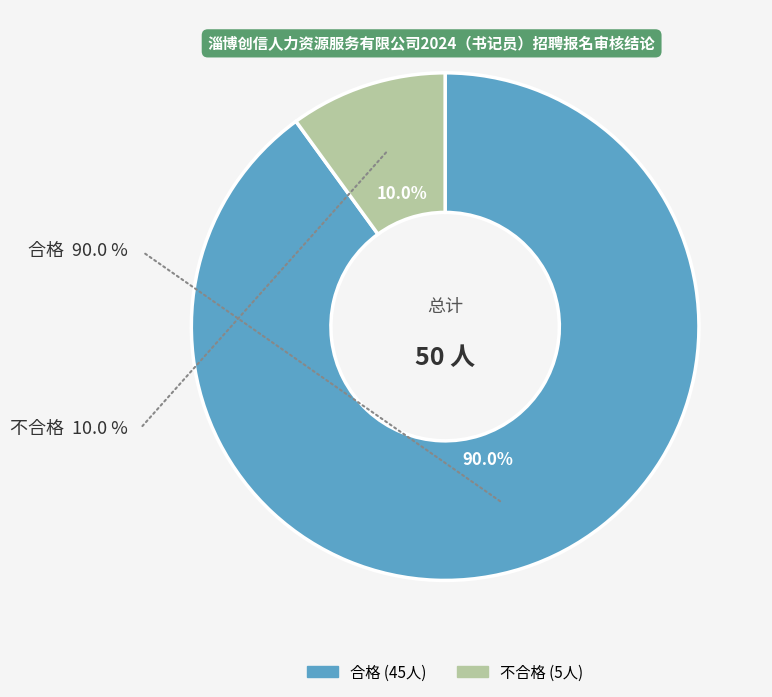

What is the change in value from 合格 to 不合格?

-40